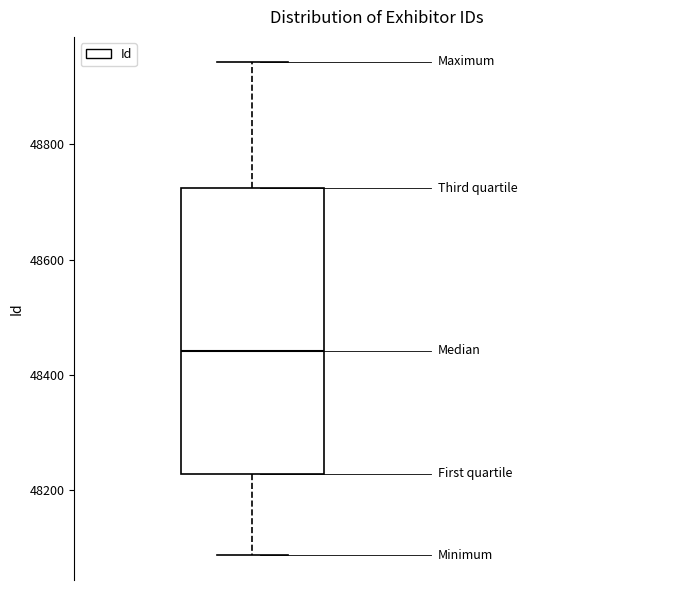

Read this box plot against the y-axis: the position of the median line, the range covered by the box, and the ends of both whiskers. The values are not printed on the chart, so give them approximately, as read against the axis.

median 48440, box 48220 to 48720, whiskers 48080 to 48940